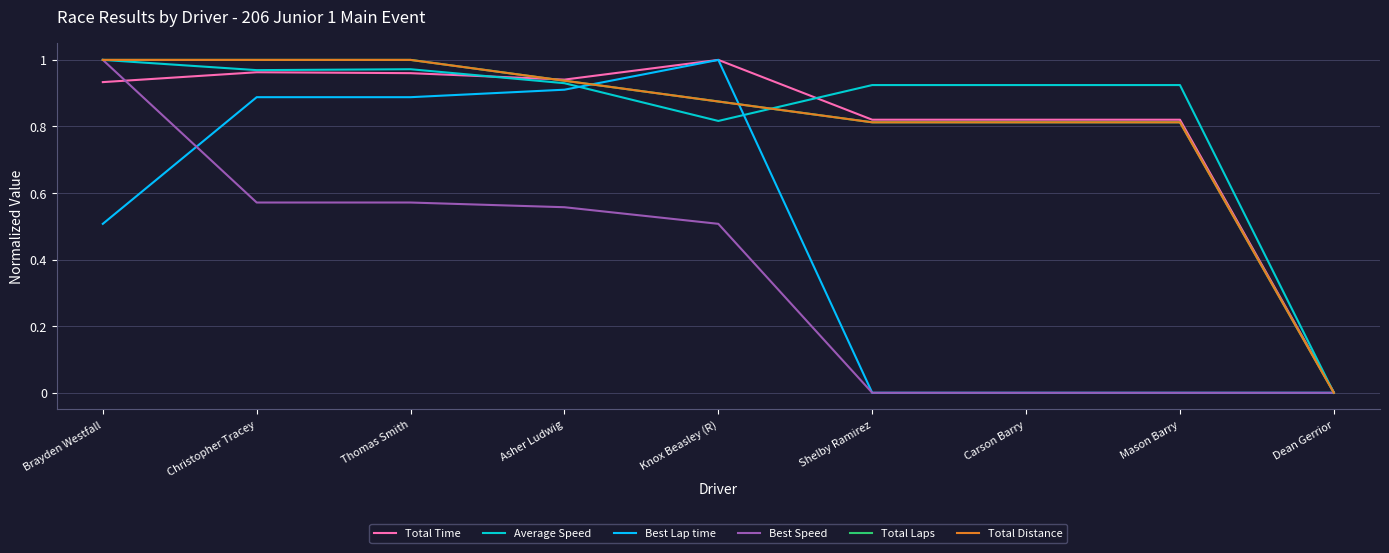

Does the chart have visible grid lines?

Yes